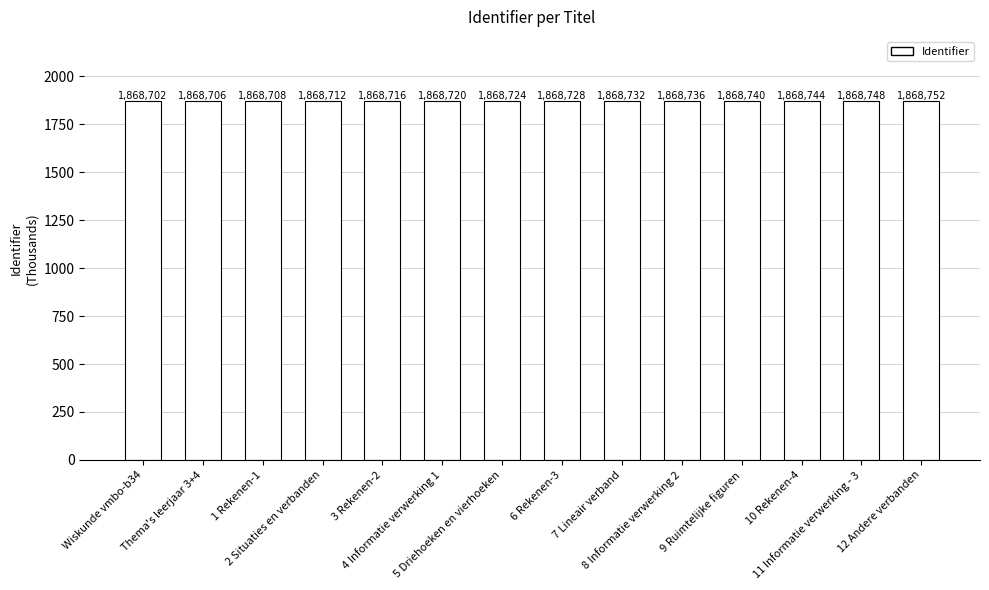

What is the label of the 3rd bar from the left?

1 Rekenen-1